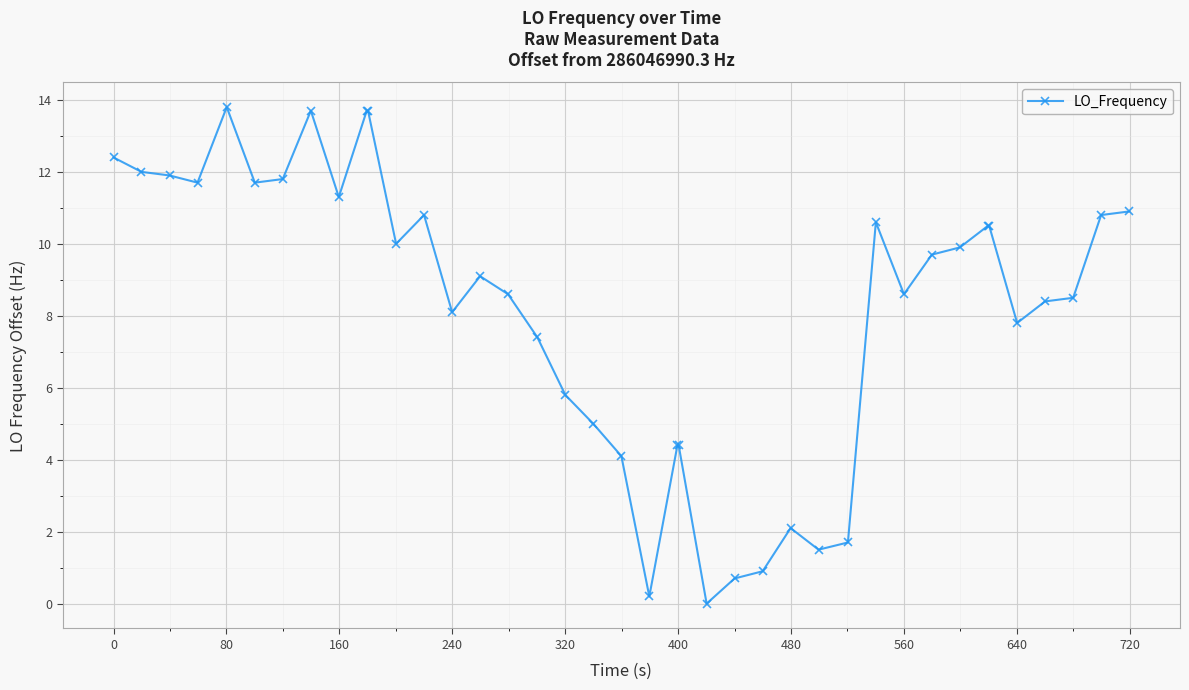

What is the value of the 4th point from the left?

11.7